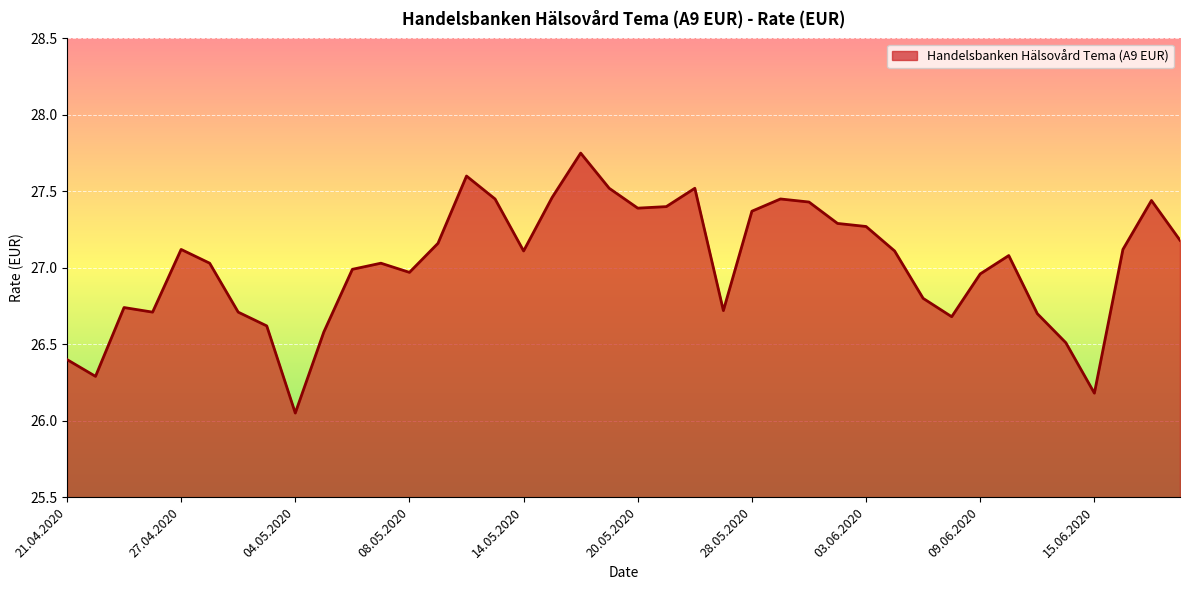

How many lines are shown in the chart?

1